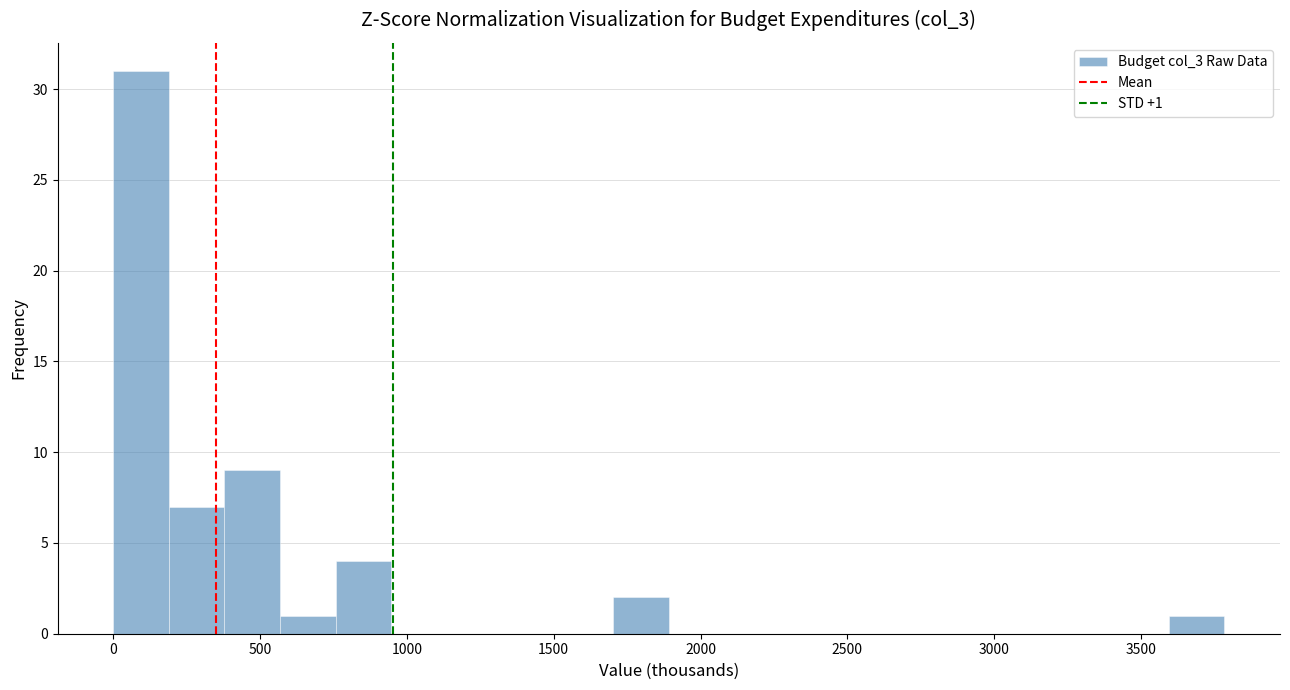

Around what value on the x-axis is the tallest bar? Give the approximate position of its centre, as read against the axis.

100